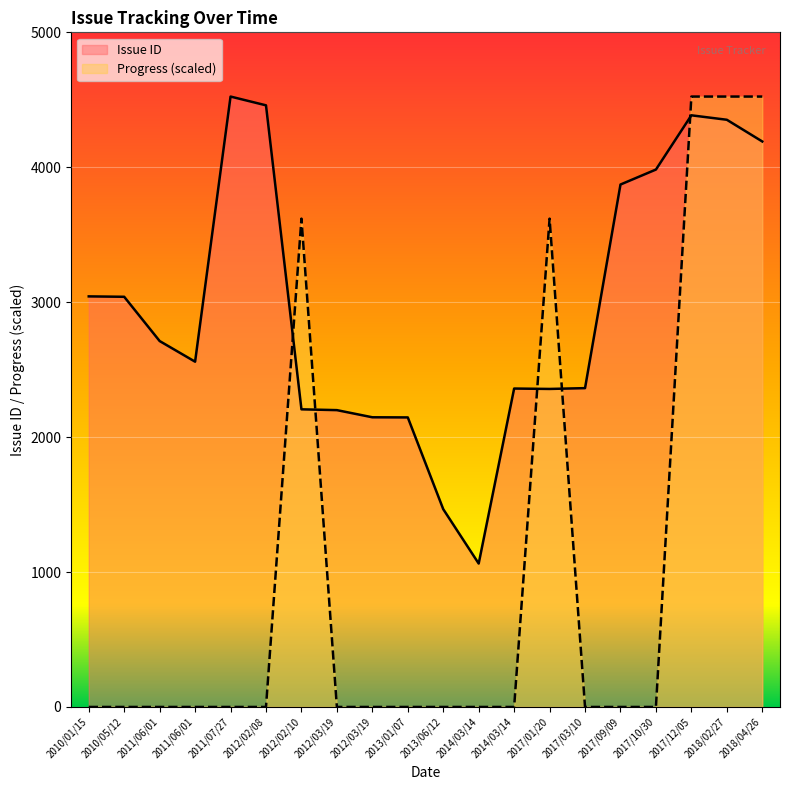

True or false: Issue ID has more than 1 interior local peaks.

True